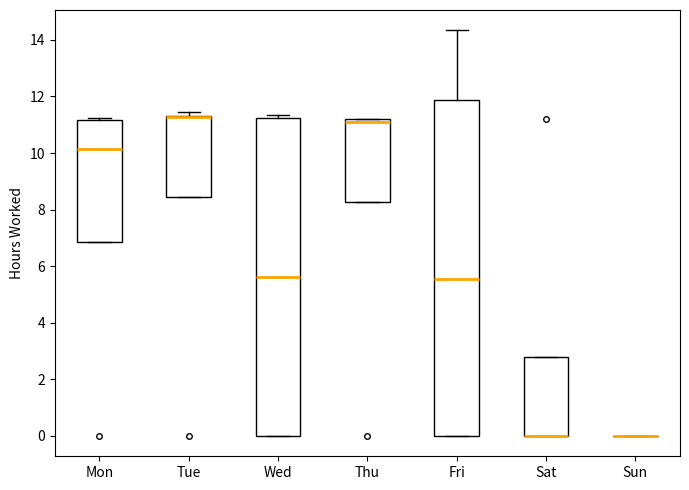

Reading left to right, transcribe this box plot: for each box, give where its median line is, the range the box spans, and where its two whiskers end, as read against the y-axis. The values are not printed on the chart, so give them approximately, as read against the axis.

Mon: median 10.2, box 6.8 to 11.2, whiskers 6.8 to 11.2 (just above the box's upper edge)
Tue: median 11.2 (drawn on the box's upper edge), box 8.4 to 11.4, whiskers 8.4 to 11.4 (just above the box's upper edge)
Wed: median 5.6, box 0.0 to 11.2, whiskers 0.0 to 11.4
Thu: median 11.2 (just below the box's upper edge), box 8.2 to 11.2, whiskers 8.2 to 11.2
Fri: median 5.6, box 0.0 to 11.8, whiskers 0.0 to 14.4
Sat: median 0.0 (drawn on the box's lower edge), box 0.0 to 2.8, whiskers 0.0 to 2.8
Sun: box collapsed to a line at 0.0, whiskers 0.0 to 0.0